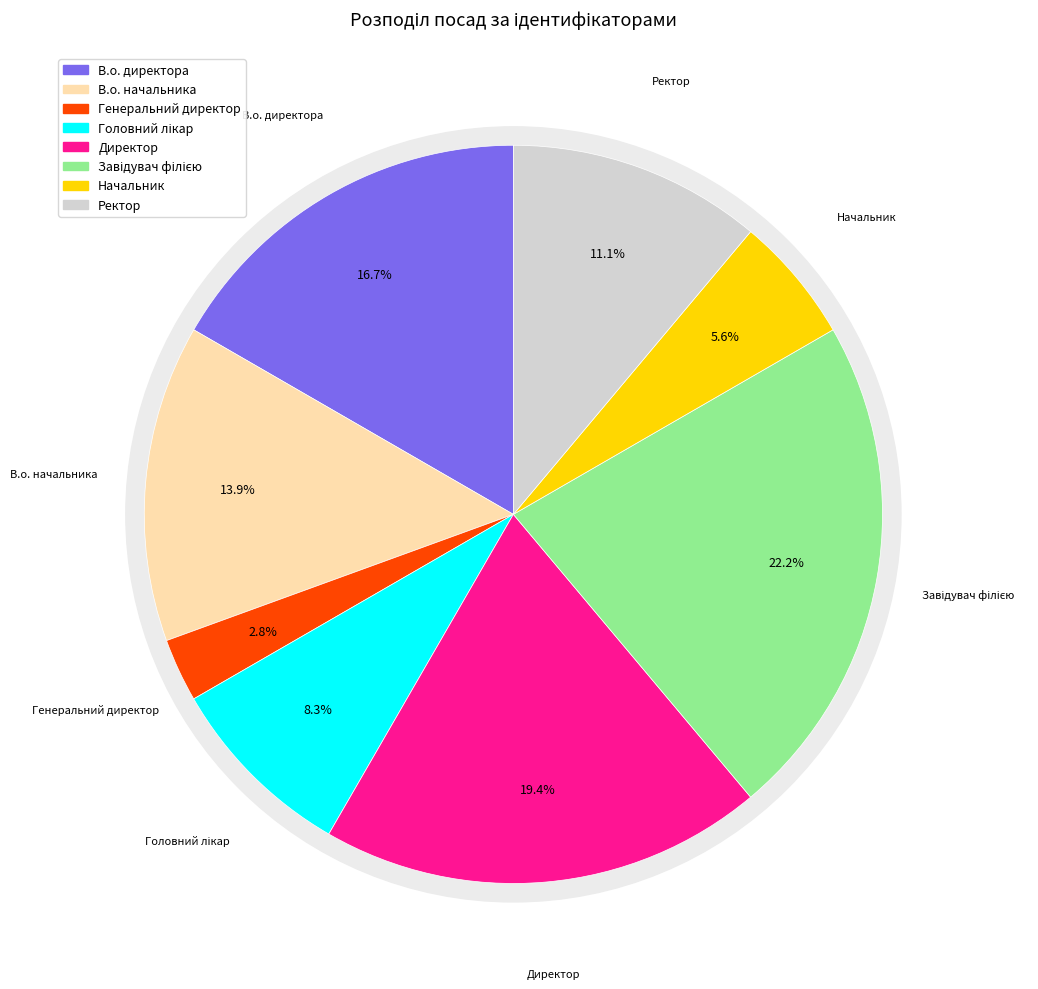

What percentage is the В.о. начальника slice, to the nearest percent?

14%